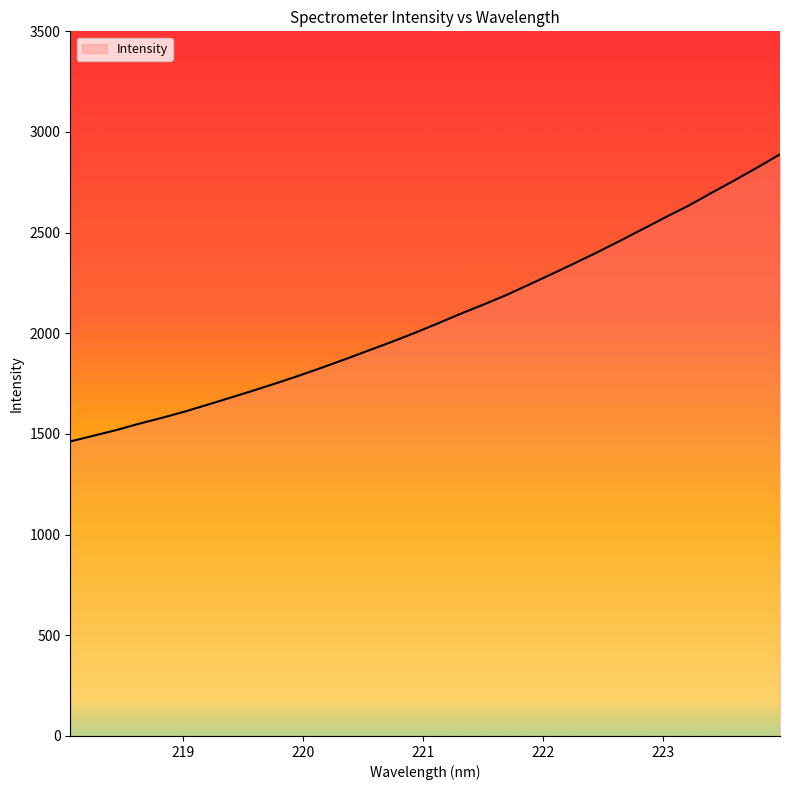

How many lines are shown in the chart?

1